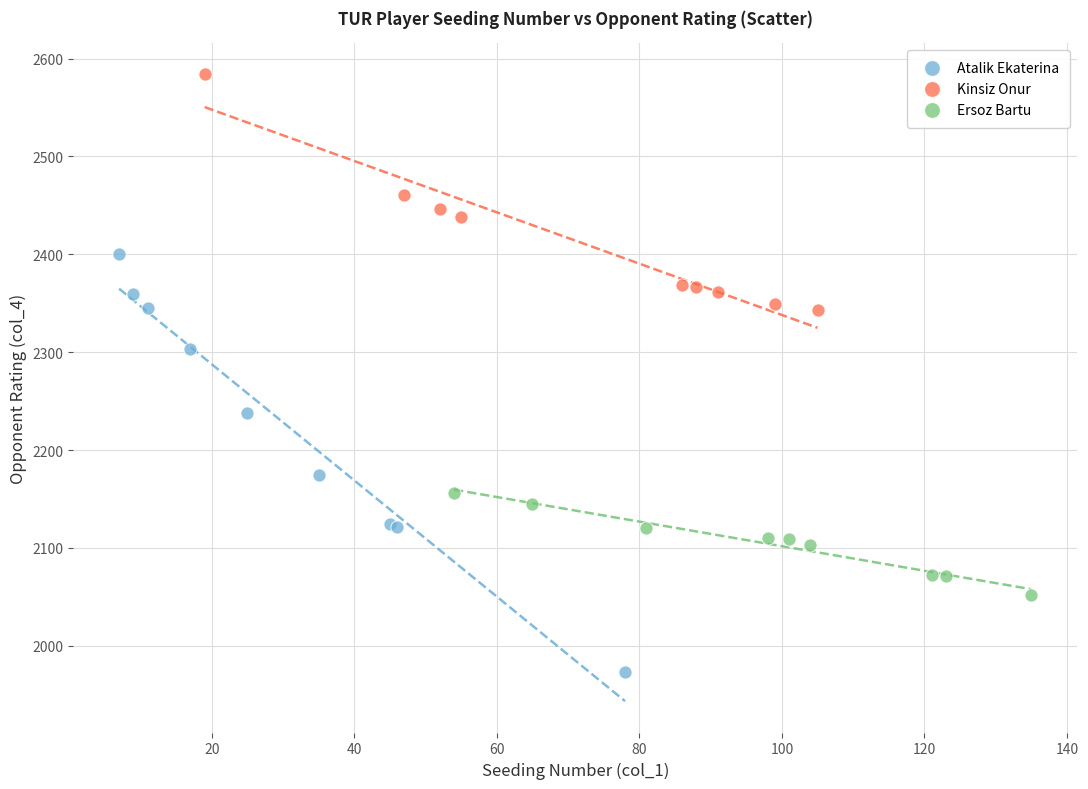

Which series reaches the minimum Y coordinate?

Atalik Ekaterina